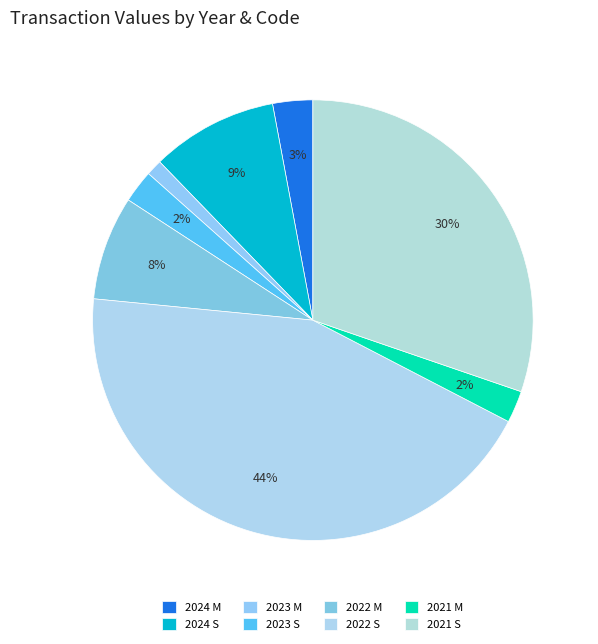

How many segments does this pie chart have?

8